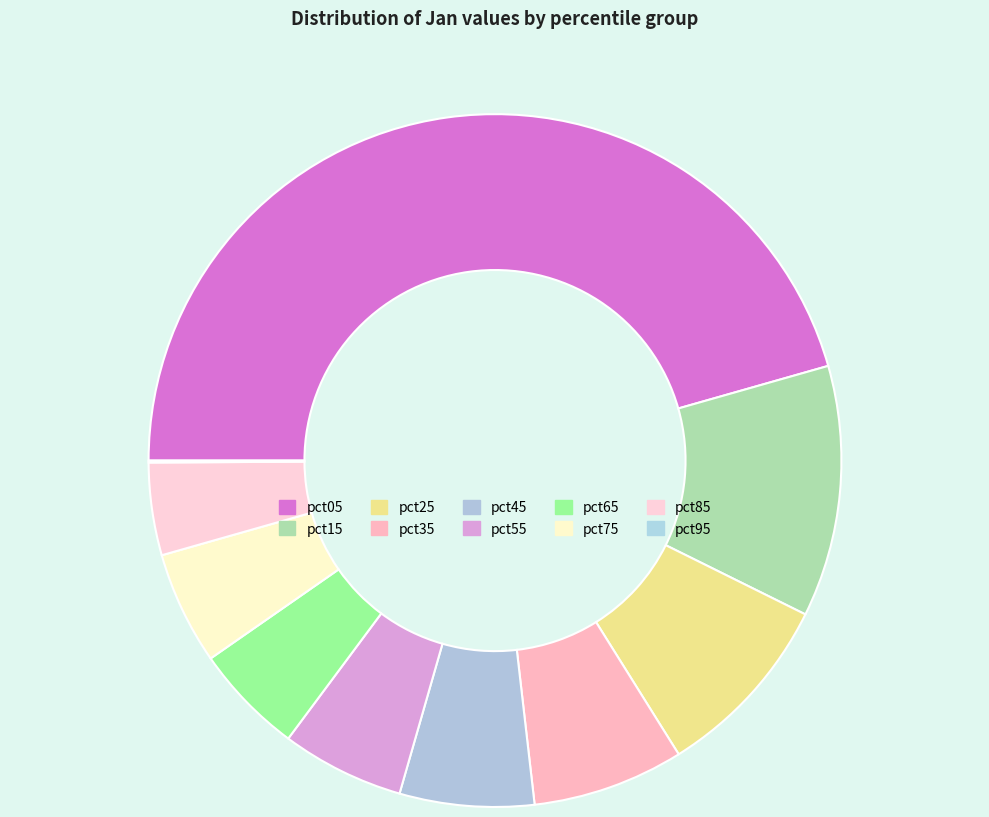

Is it true that pct65 is 18% of the pie?

False